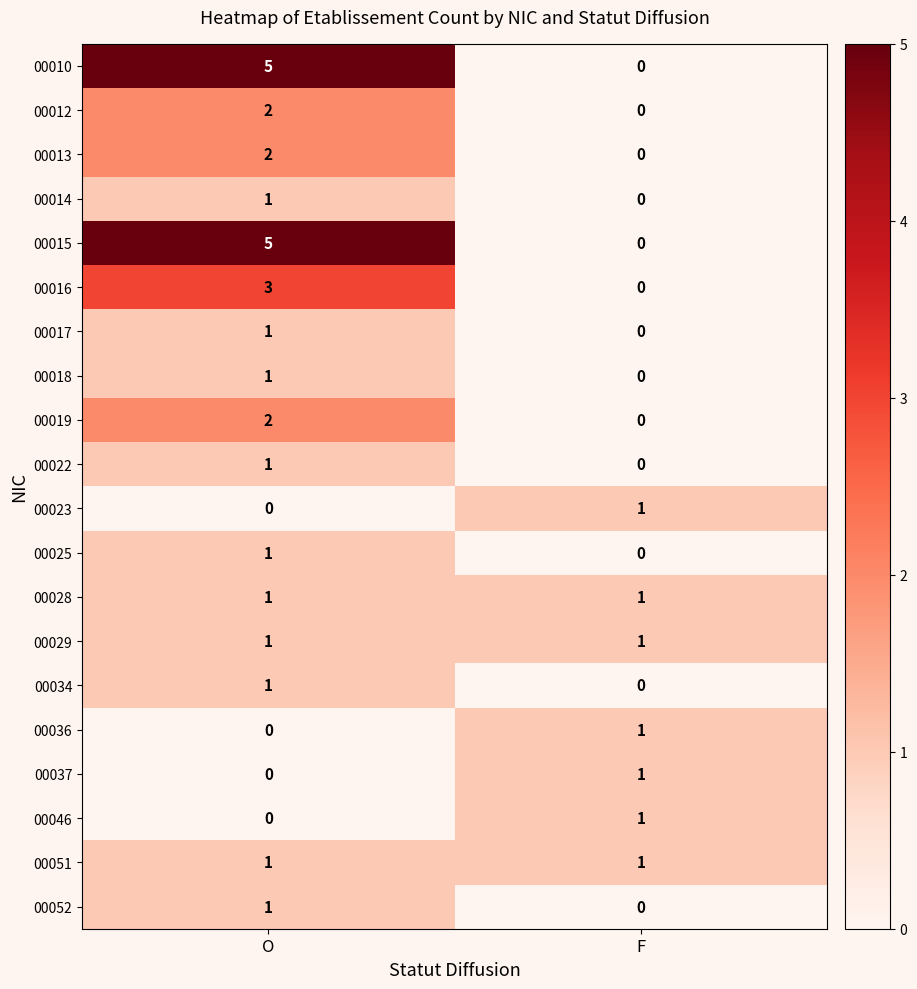

List the labels in order of 00017 value, smallest first.

F, O